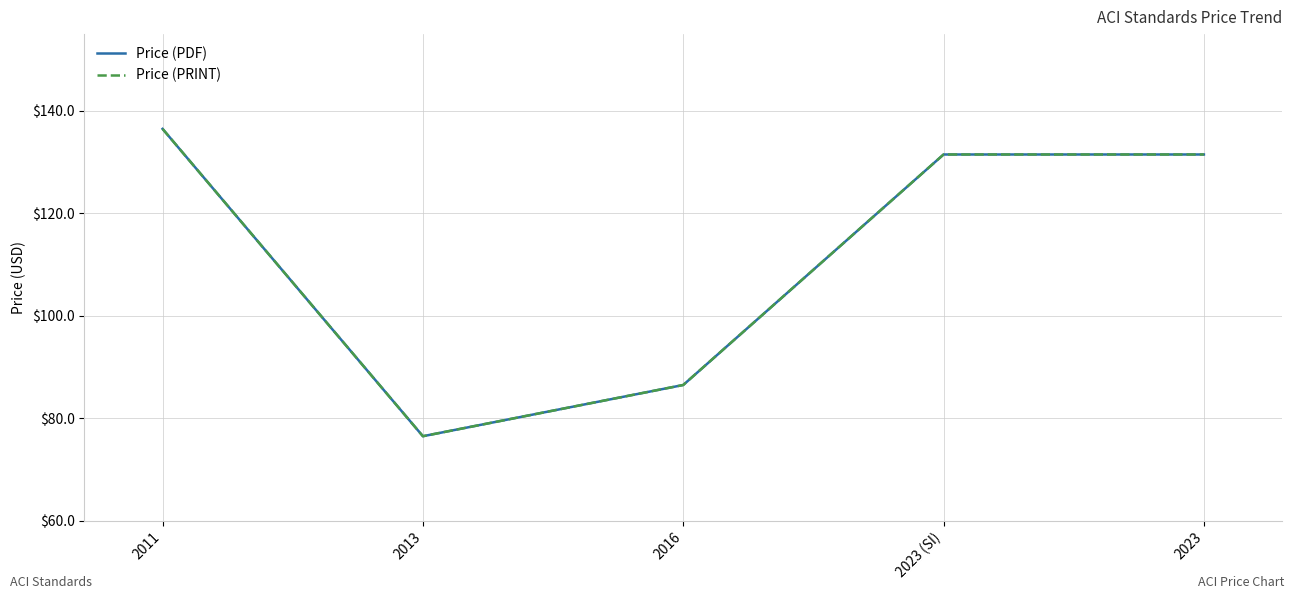

Which has a higher value, 2011 or 2023?

2011